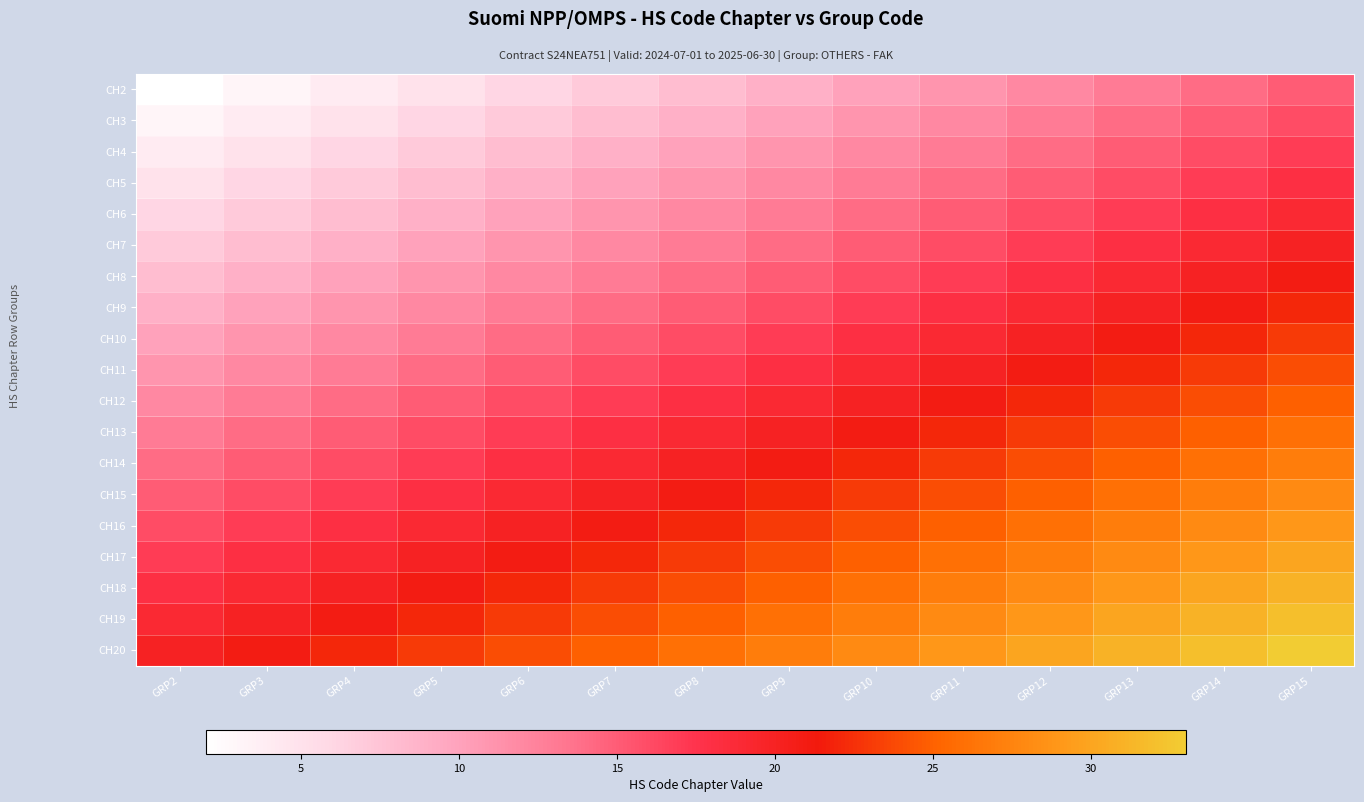

Reading left to right, list all the values displayed in this chart.

CH2: GRP2=2	GRP3=3	GRP4=4	GRP5=5	GRP6=6	GRP7=7	GRP8=8	GRP9=9	GRP10=10	GRP11=11	GRP12=12	GRP13=13	GRP14=14	GRP15=15
CH3: GRP2=3	GRP3=4	GRP4=5	GRP5=6	GRP6=7	GRP7=8	GRP8=9	GRP9=10	GRP10=11	GRP11=12	GRP12=13	GRP13=14	GRP14=15	GRP15=16
CH4: GRP2=4	GRP3=5	GRP4=6	GRP5=7	GRP6=8	GRP7=9	GRP8=10	GRP9=11	GRP10=12	GRP11=13	GRP12=14	GRP13=15	GRP14=16	GRP15=17
CH5: GRP2=5	GRP3=6	GRP4=7	GRP5=8	GRP6=9	GRP7=10	GRP8=11	GRP9=12	GRP10=13	GRP11=14	GRP12=15	GRP13=16	GRP14=17	GRP15=18
CH6: GRP2=6	GRP3=7	GRP4=8	GRP5=9	GRP6=10	GRP7=11	GRP8=12	GRP9=13	GRP10=14	GRP11=15	GRP12=16	GRP13=17	GRP14=18	GRP15=19
CH7: GRP2=7	GRP3=8	GRP4=9	GRP5=10	GRP6=11	GRP7=12	GRP8=13	GRP9=14	GRP10=15	GRP11=16	GRP12=17	GRP13=18	GRP14=19	GRP15=20
CH8: GRP2=8	GRP3=9	GRP4=10	GRP5=11	GRP6=12	GRP7=13	GRP8=14	GRP9=15	GRP10=16	GRP11=17	GRP12=18	GRP13=19	GRP14=20	GRP15=21
CH9: GRP2=9	GRP3=10	GRP4=11	GRP5=12	GRP6=13	GRP7=14	GRP8=15	GRP9=16	GRP10=17	GRP11=18	GRP12=19	GRP13=20	GRP14=21	GRP15=22
CH10: GRP2=10	GRP3=11	GRP4=12	GRP5=13	GRP6=14	GRP7=15	GRP8=16	GRP9=17	GRP10=18	GRP11=19	GRP12=20	GRP13=21	GRP14=22	GRP15=23
CH11: GRP2=11	GRP3=12	GRP4=13	GRP5=14	GRP6=15	GRP7=16	GRP8=17	GRP9=18	GRP10=19	GRP11=20	GRP12=21	GRP13=22	GRP14=23	GRP15=24
CH12: GRP2=12	GRP3=13	GRP4=14	GRP5=15	GRP6=16	GRP7=17	GRP8=18	GRP9=19	GRP10=20	GRP11=21	GRP12=22	GRP13=23	GRP14=24	GRP15=25
CH13: GRP2=13	GRP3=14	GRP4=15	GRP5=16	GRP6=17	GRP7=18	GRP8=19	GRP9=20	GRP10=21	GRP11=22	GRP12=23	GRP13=24	GRP14=25	GRP15=26
CH14: GRP2=14	GRP3=15	GRP4=16	GRP5=17	GRP6=18	GRP7=19	GRP8=20	GRP9=21	GRP10=22	GRP11=23	GRP12=24	GRP13=25	GRP14=26	GRP15=27
CH15: GRP2=15	GRP3=16	GRP4=17	GRP5=18	GRP6=19	GRP7=20	GRP8=21	GRP9=22	GRP10=23	GRP11=24	GRP12=25	GRP13=26	GRP14=27	GRP15=28
CH16: GRP2=16	GRP3=17	GRP4=18	GRP5=19	GRP6=20	GRP7=21	GRP8=22	GRP9=23	GRP10=24	GRP11=25	GRP12=26	GRP13=27	GRP14=28	GRP15=29
CH17: GRP2=17	GRP3=18	GRP4=19	GRP5=20	GRP6=21	GRP7=22	GRP8=23	GRP9=24	GRP10=25	GRP11=26	GRP12=27	GRP13=28	GRP14=29	GRP15=30
CH18: GRP2=18	GRP3=19	GRP4=20	GRP5=21	GRP6=22	GRP7=23	GRP8=24	GRP9=25	GRP10=26	GRP11=27	GRP12=28	GRP13=29	GRP14=30	GRP15=31
CH19: GRP2=19	GRP3=20	GRP4=21	GRP5=22	GRP6=23	GRP7=24	GRP8=25	GRP9=26	GRP10=27	GRP11=28	GRP12=29	GRP13=30	GRP14=31	GRP15=32
CH20: GRP2=20	GRP3=21	GRP4=22	GRP5=23	GRP6=24	GRP7=25	GRP8=26	GRP9=27	GRP10=28	GRP11=29	GRP12=30	GRP13=31	GRP14=32	GRP15=33